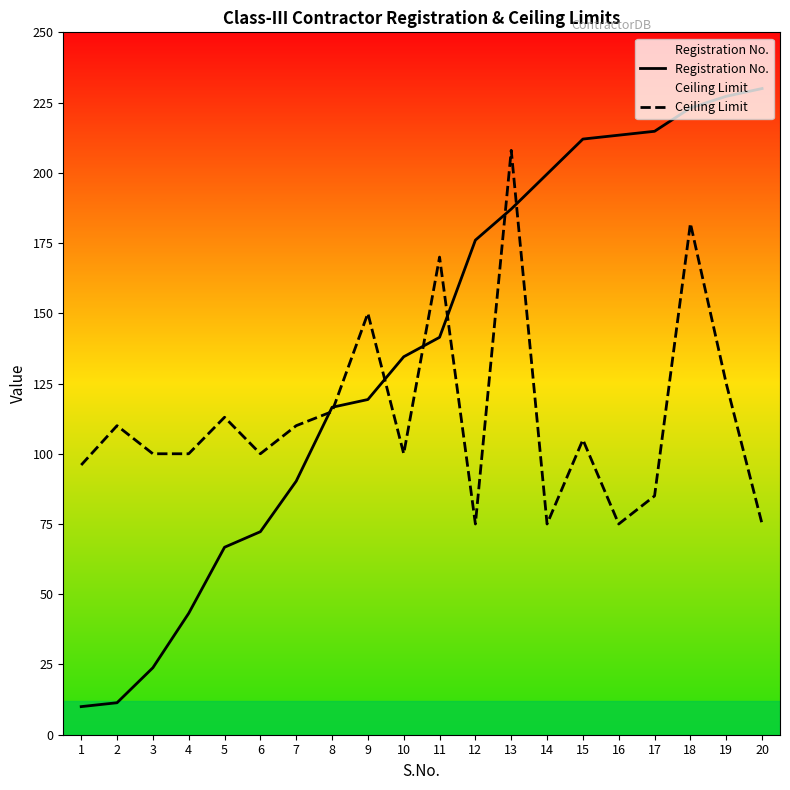

Between 2 and 7, which series saw the biggest shift?

Registration No.